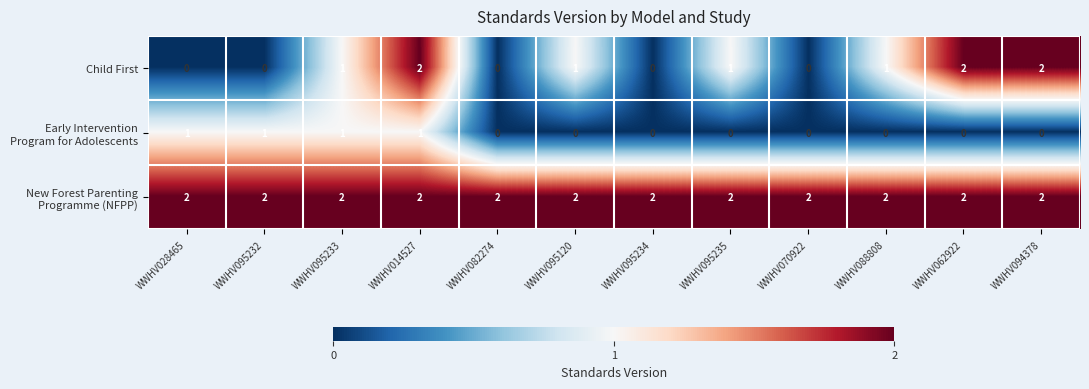

How many categories are shown in the chart?

12